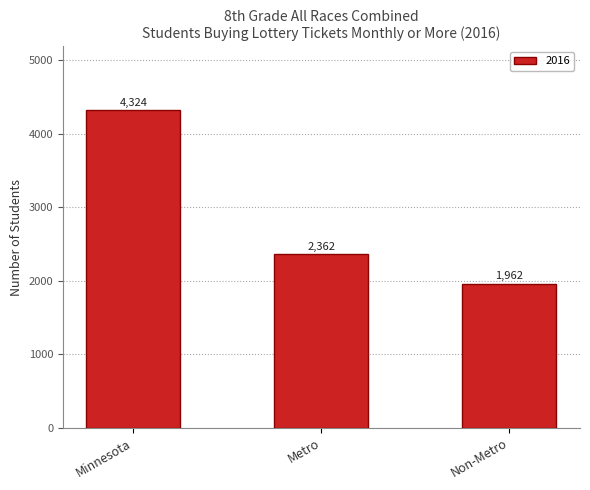

How many distinct data groups are displayed?

1